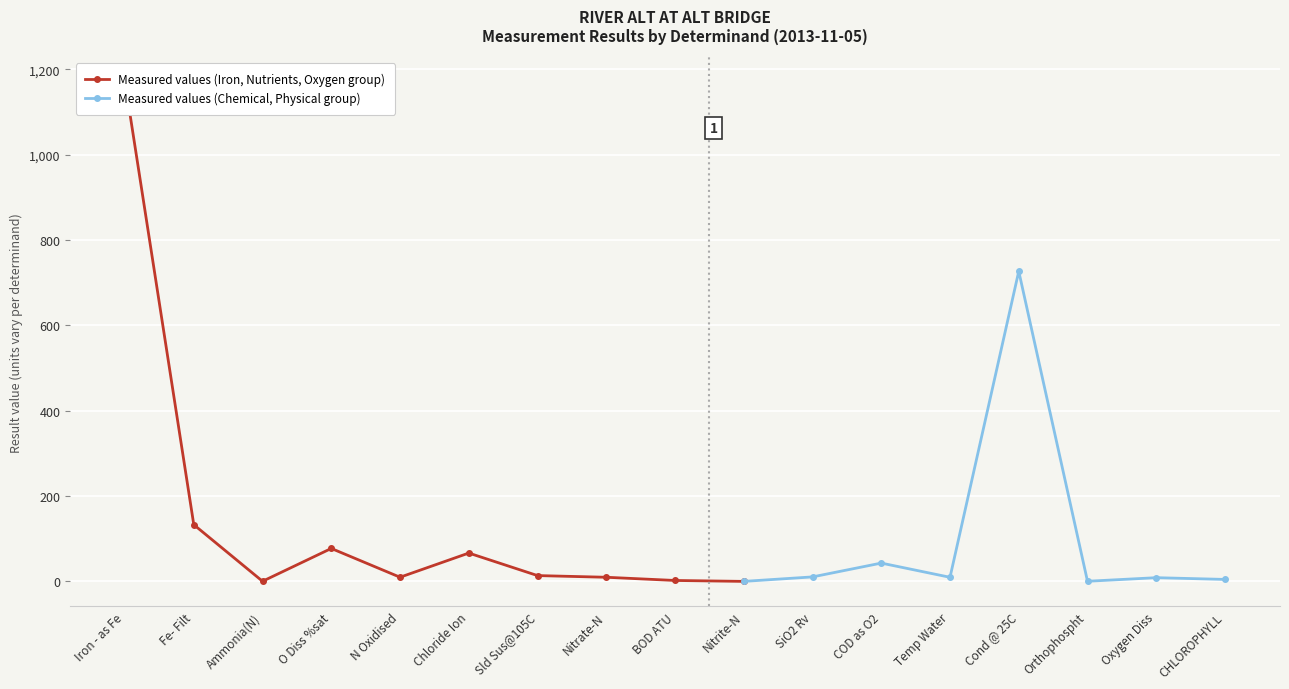

What is the greatest value displayed?

1170.0